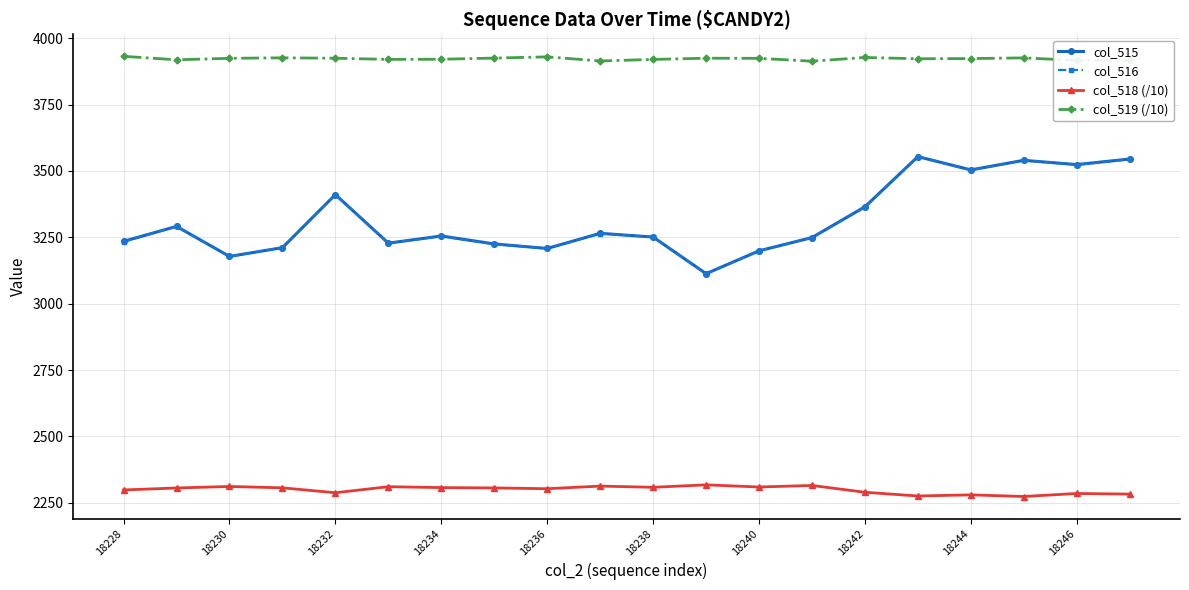

True or false: col_518 (/10) and col_515 cross at least once.

False